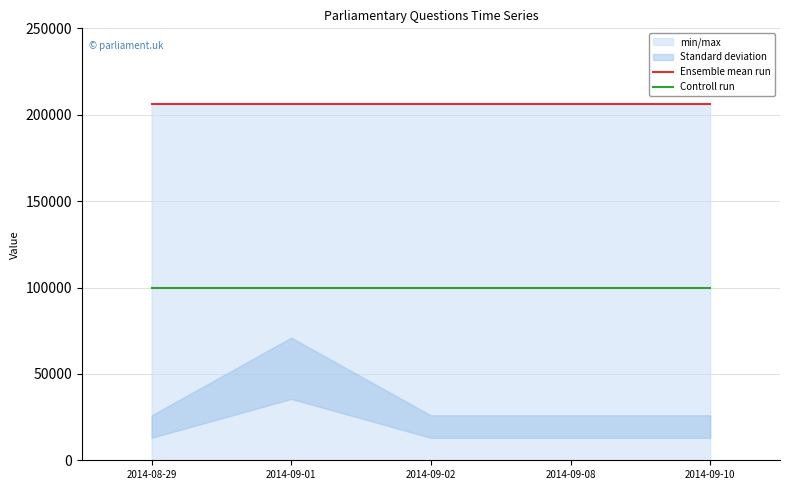

Reading right to left, list all the values displayed in this chart.

Ensemble mean run: 206466	206466	206466	206466	206466
Controll run: 100000	100000	100000	100000	100000